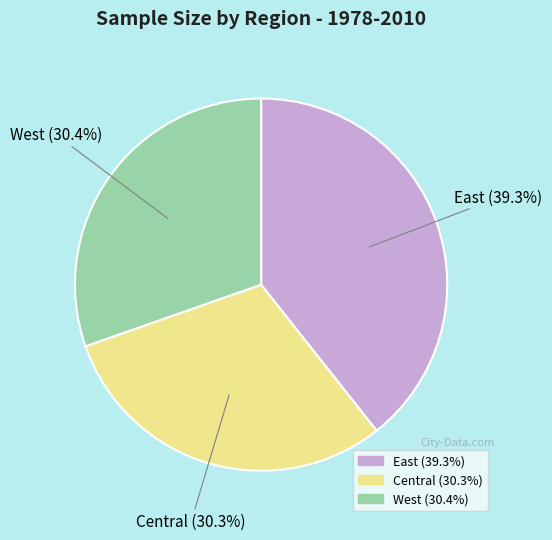

Is there a majority slice in this chart?

No